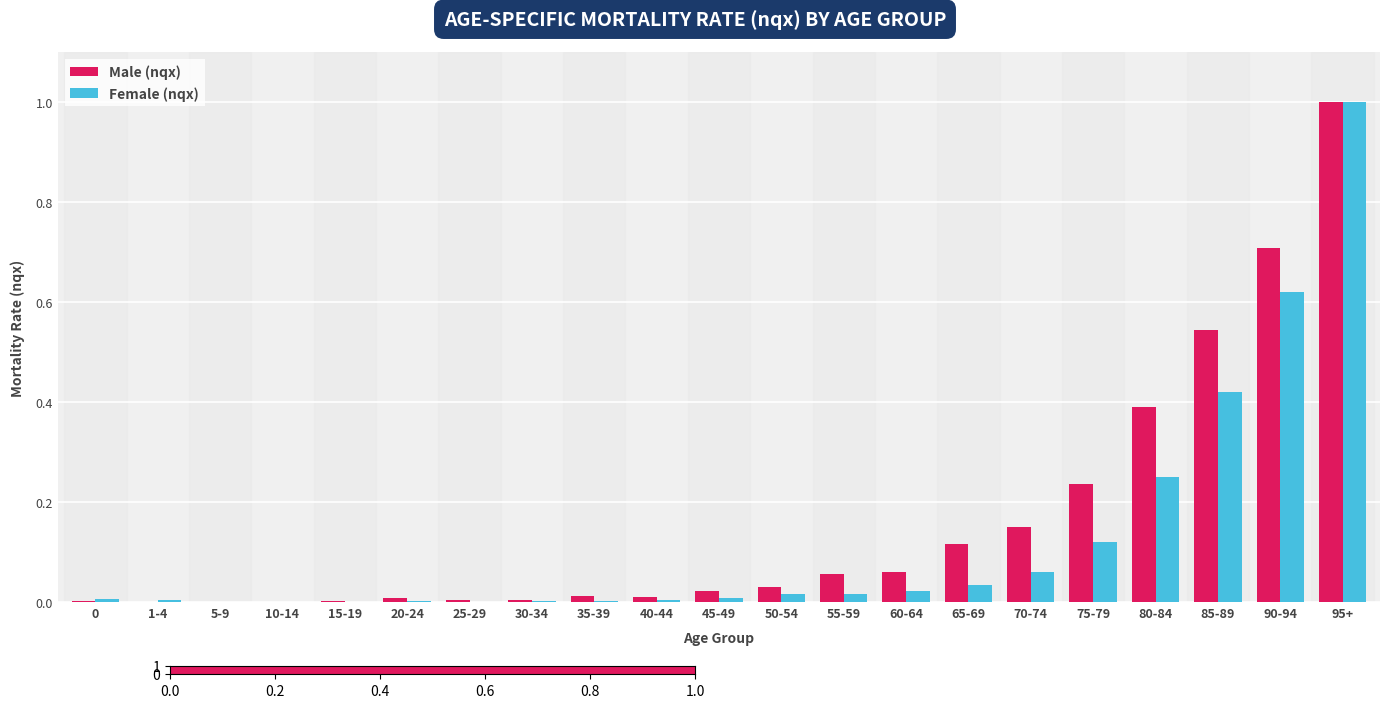

The value of Male (nqx) at 35-39 is 0.0. True or false?

True